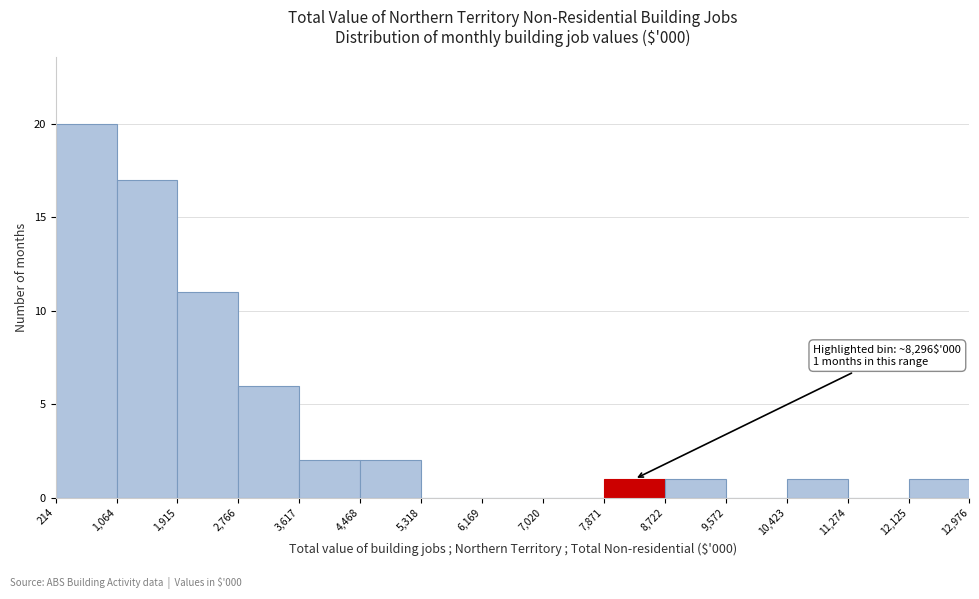

Which range on the x-axis has the tallest bar?

214 to 1,064